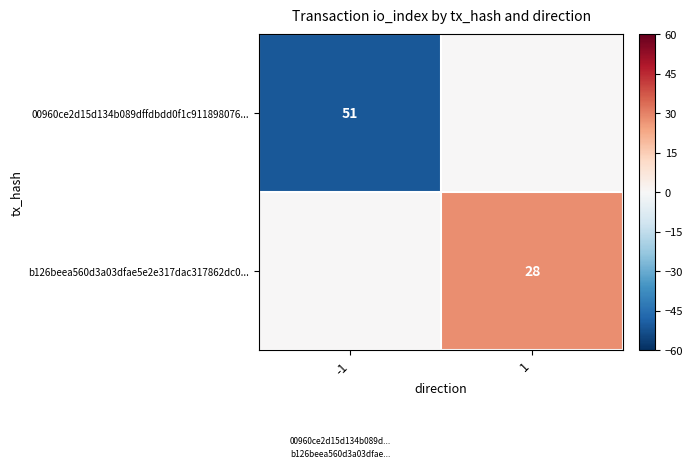

The value of b126beea560d3a03dfae5e2e317dac317862dc0... at 1 is 28. True or false?

True